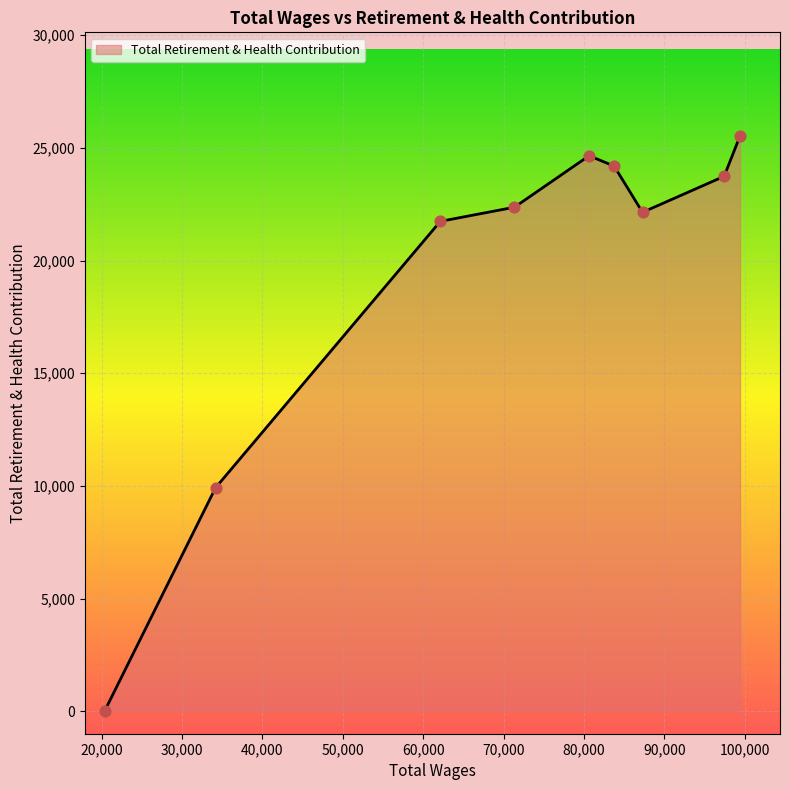

What is the difference between the maximum and minimum values?

25535